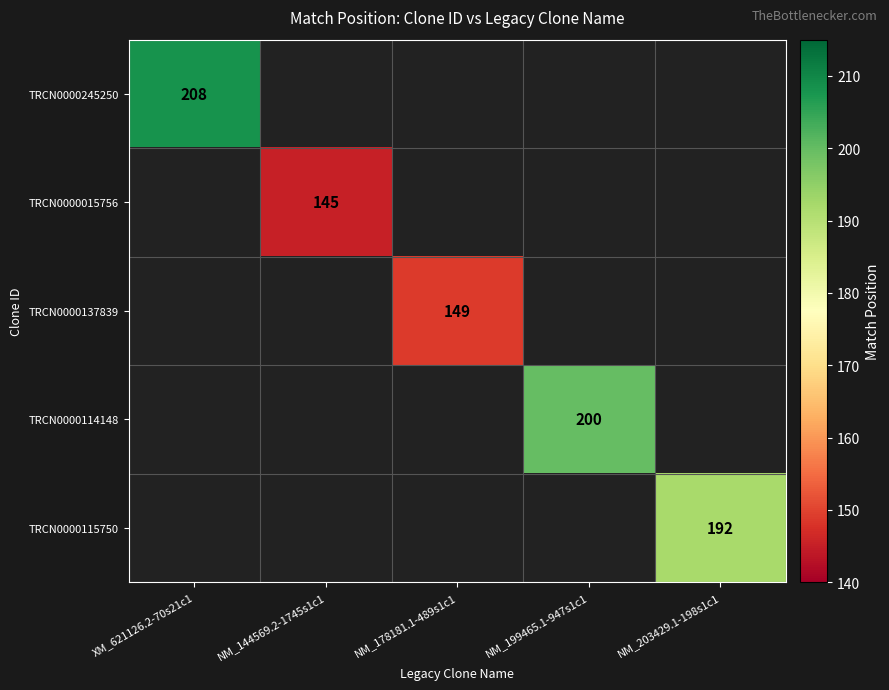

The TRCN0000115750 series shows 51 at NM_203429.1-198s1c1. True or false?

False